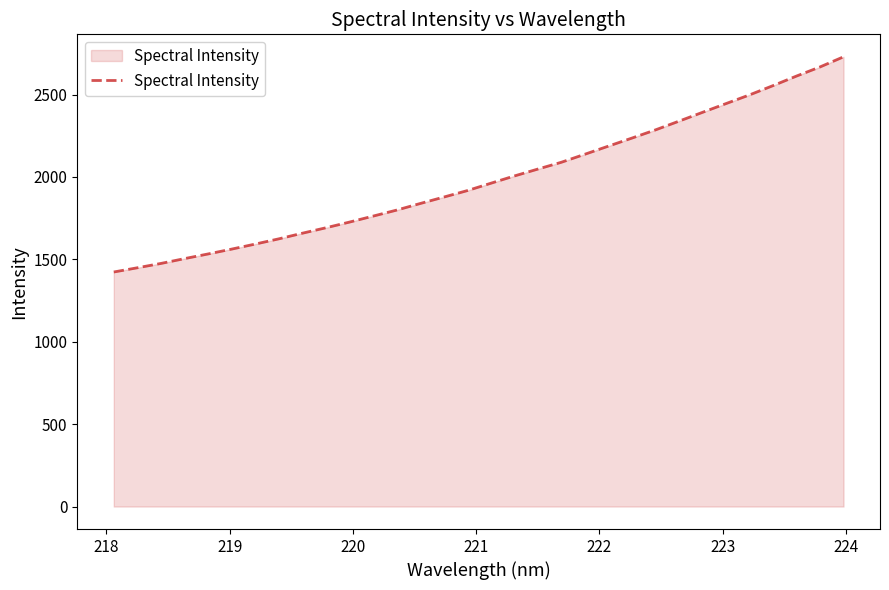

What is the difference between the maximum and minimum values?

1305.8